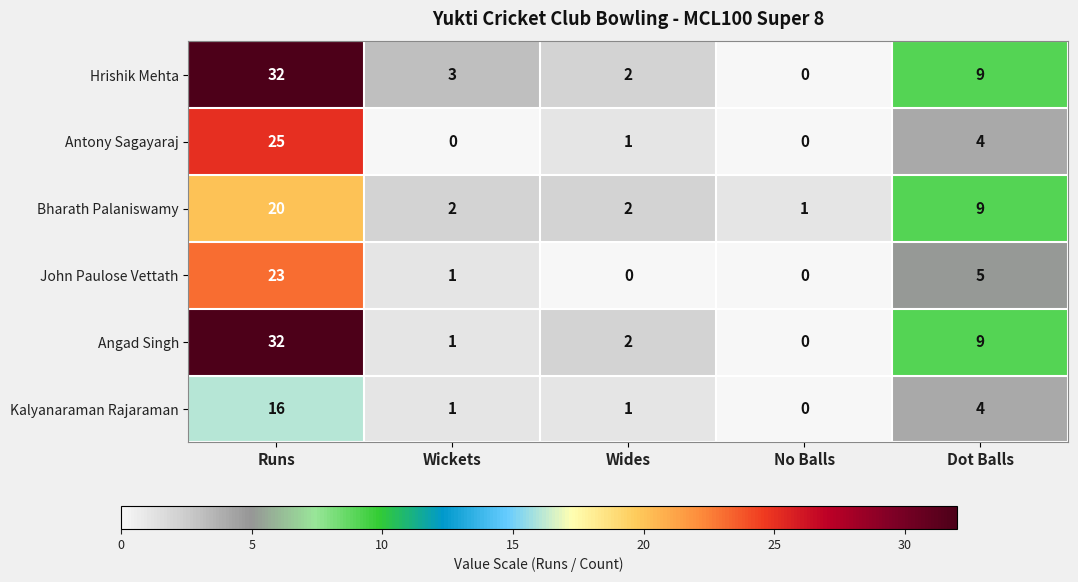

Reading left to right, what are all the values shown in this chart?

Hrishik Mehta: 32	3	2	0	9
Antony Sagayaraj: 25	0	1	0	4
Bharath Palaniswamy: 20	2	2	1	9
John Paulose Vettath: 23	1	0	0	5
Angad Singh: 32	1	2	0	9
Kalyanaraman Rajaraman: 16	1	1	0	4